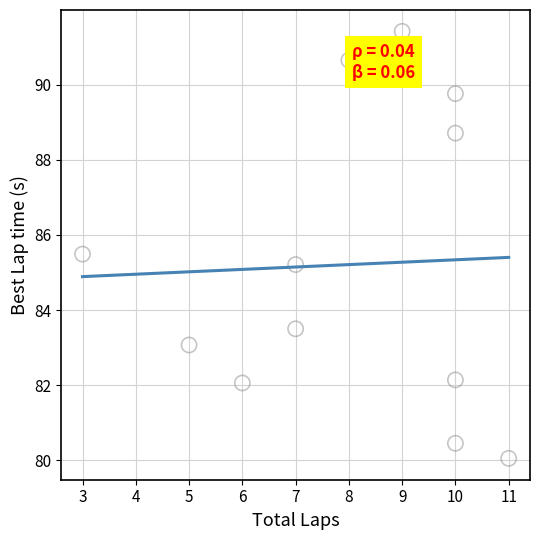

What Y value in the scatter plot is closest to 85?

85.2